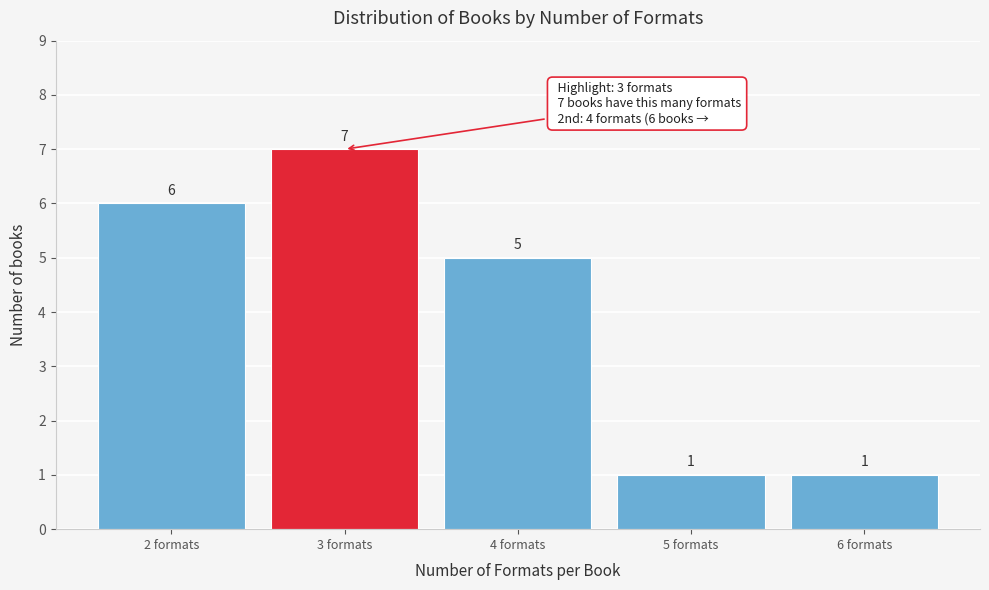

Reading left to right, extract all data points from this chart.

6	7	5	1	1